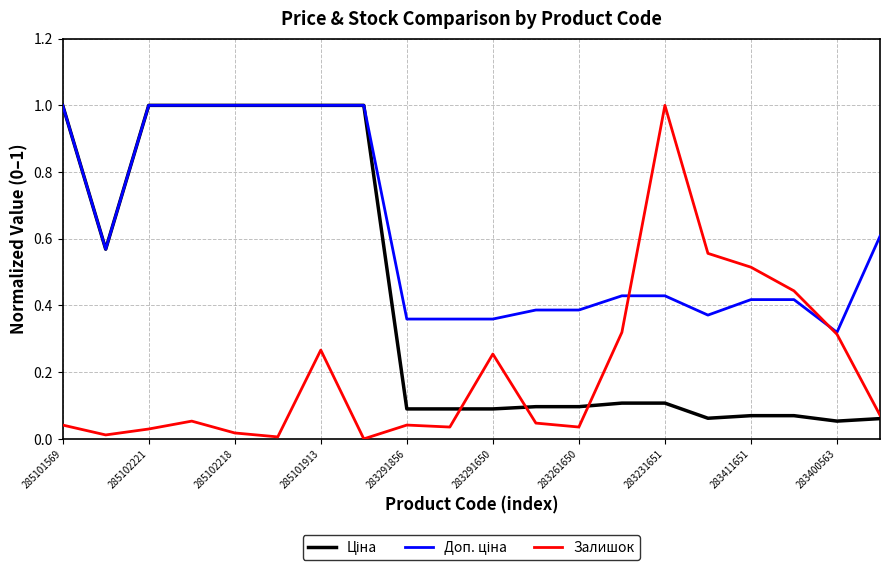

Reading left to right, extract all data points from this chart.

Ціна: 1.0	0.6	1.0	1.0	1.0	1.0	1.0	1.0	0.1	0.1	0.1	0.1	0.1	0.1	0.1	0.1	0.1	0.1	0.1	0.1
Доп. ціна: 1.0	0.6	1.0	1.0	1.0	1.0	1.0	1.0	0.4	0.4	0.4	0.4	0.4	0.4	0.4	0.4	0.4	0.4	0.3	0.6
Залишок: 0.0	0.0	0.0	0.1	0.0	0.0	0.3	0.0	0.0	0.0	0.3	0.0	0.0	0.3	1.0	0.6	0.5	0.4	0.3	0.1